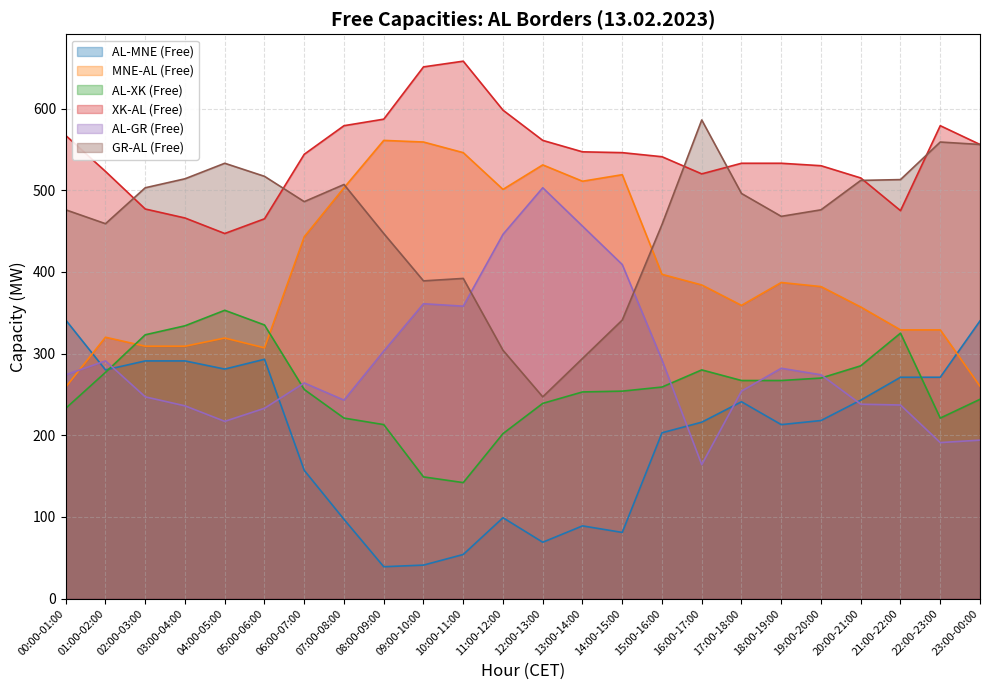

Does the chart display data point markers on the line(s)?

No